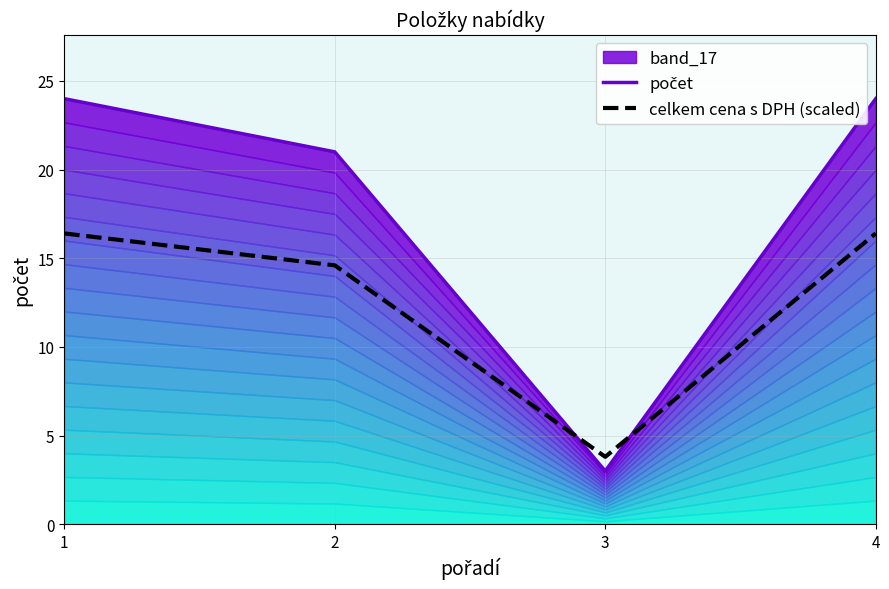

How many values in the počet series are below 24?

2